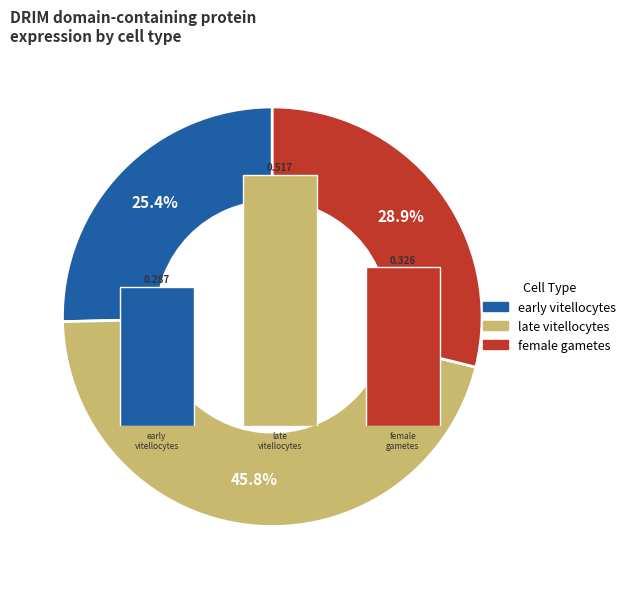

To the nearest percent, what is the difference between the largest and smallest slice percentages?

20%